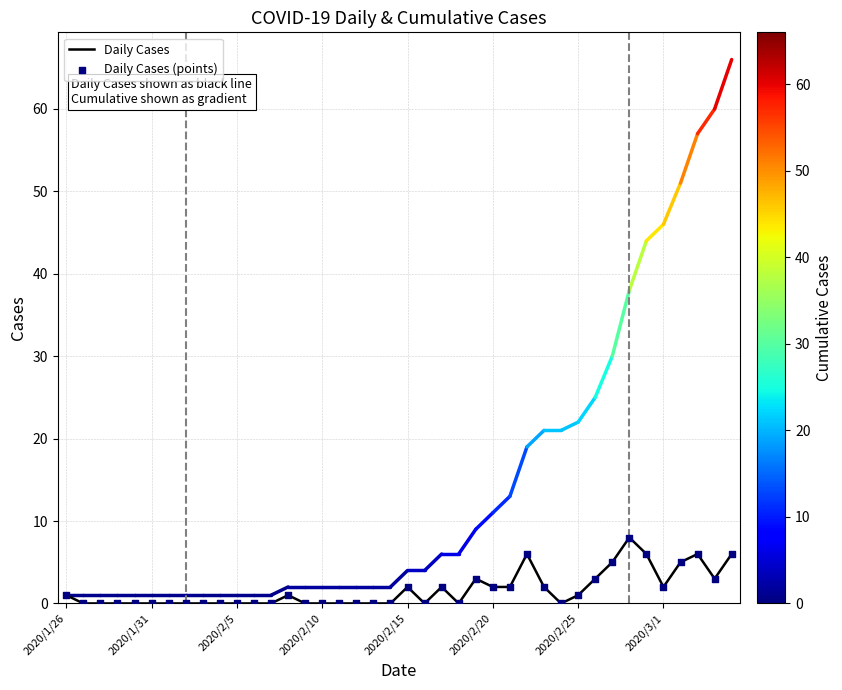

How many lines are shown in the chart?

1